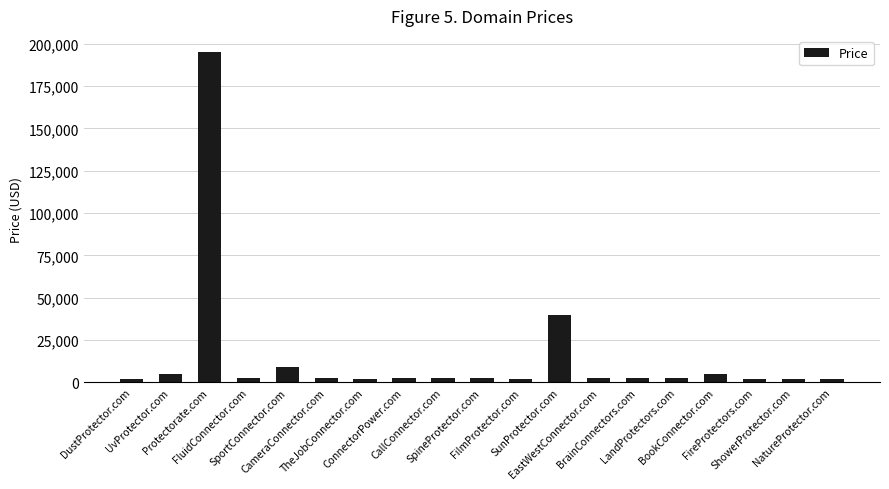

How many series are shown in this chart?

1